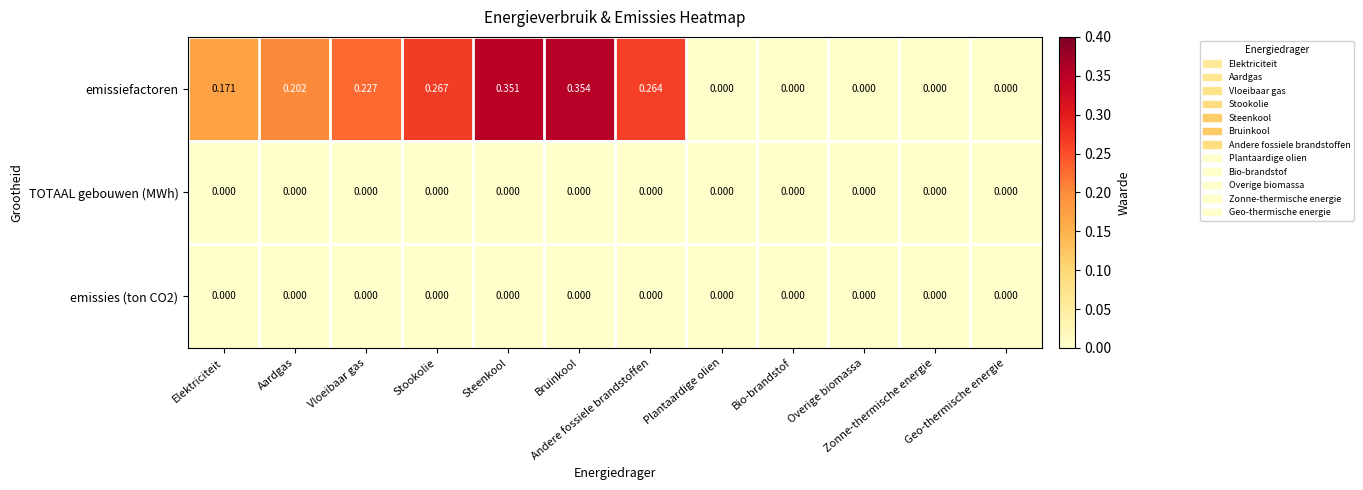

How many data points does each series have?

12